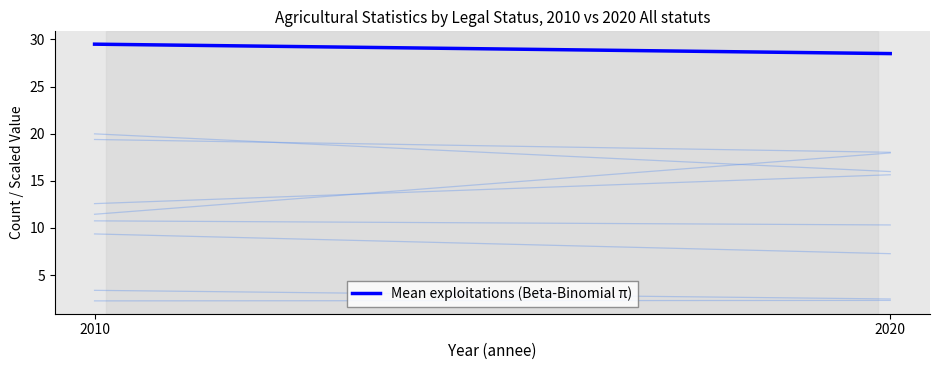

Between 2010 and 2020, which is larger?

2010